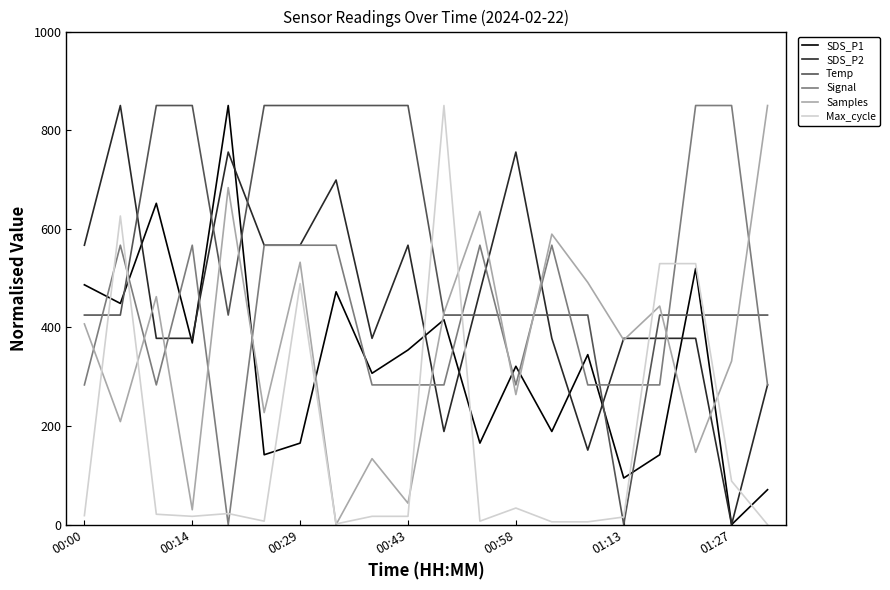

How many interior local valleys does the Samples series have?

8